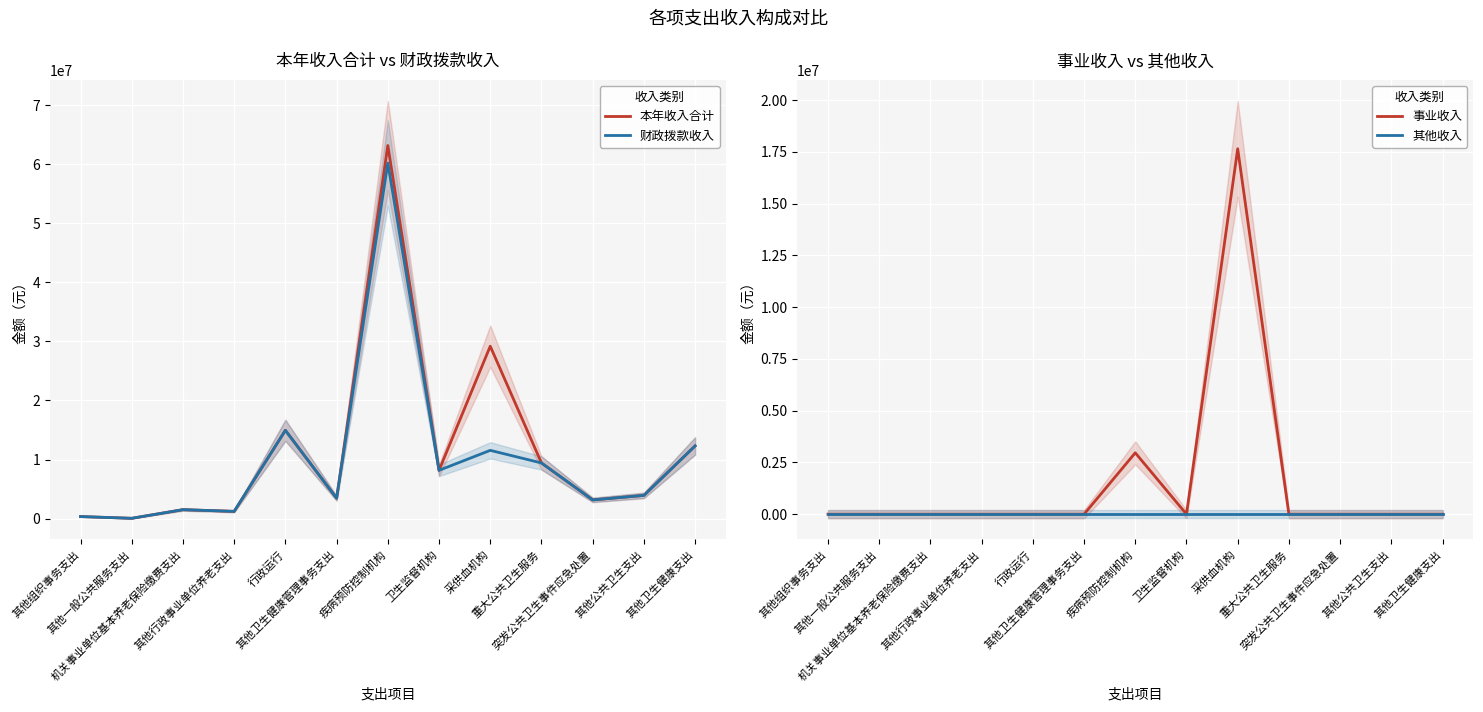

Between which two adjacent categories do 财政拨款收入 and 事业收入 first intersect?

卫生监督机构 and 采供血机构